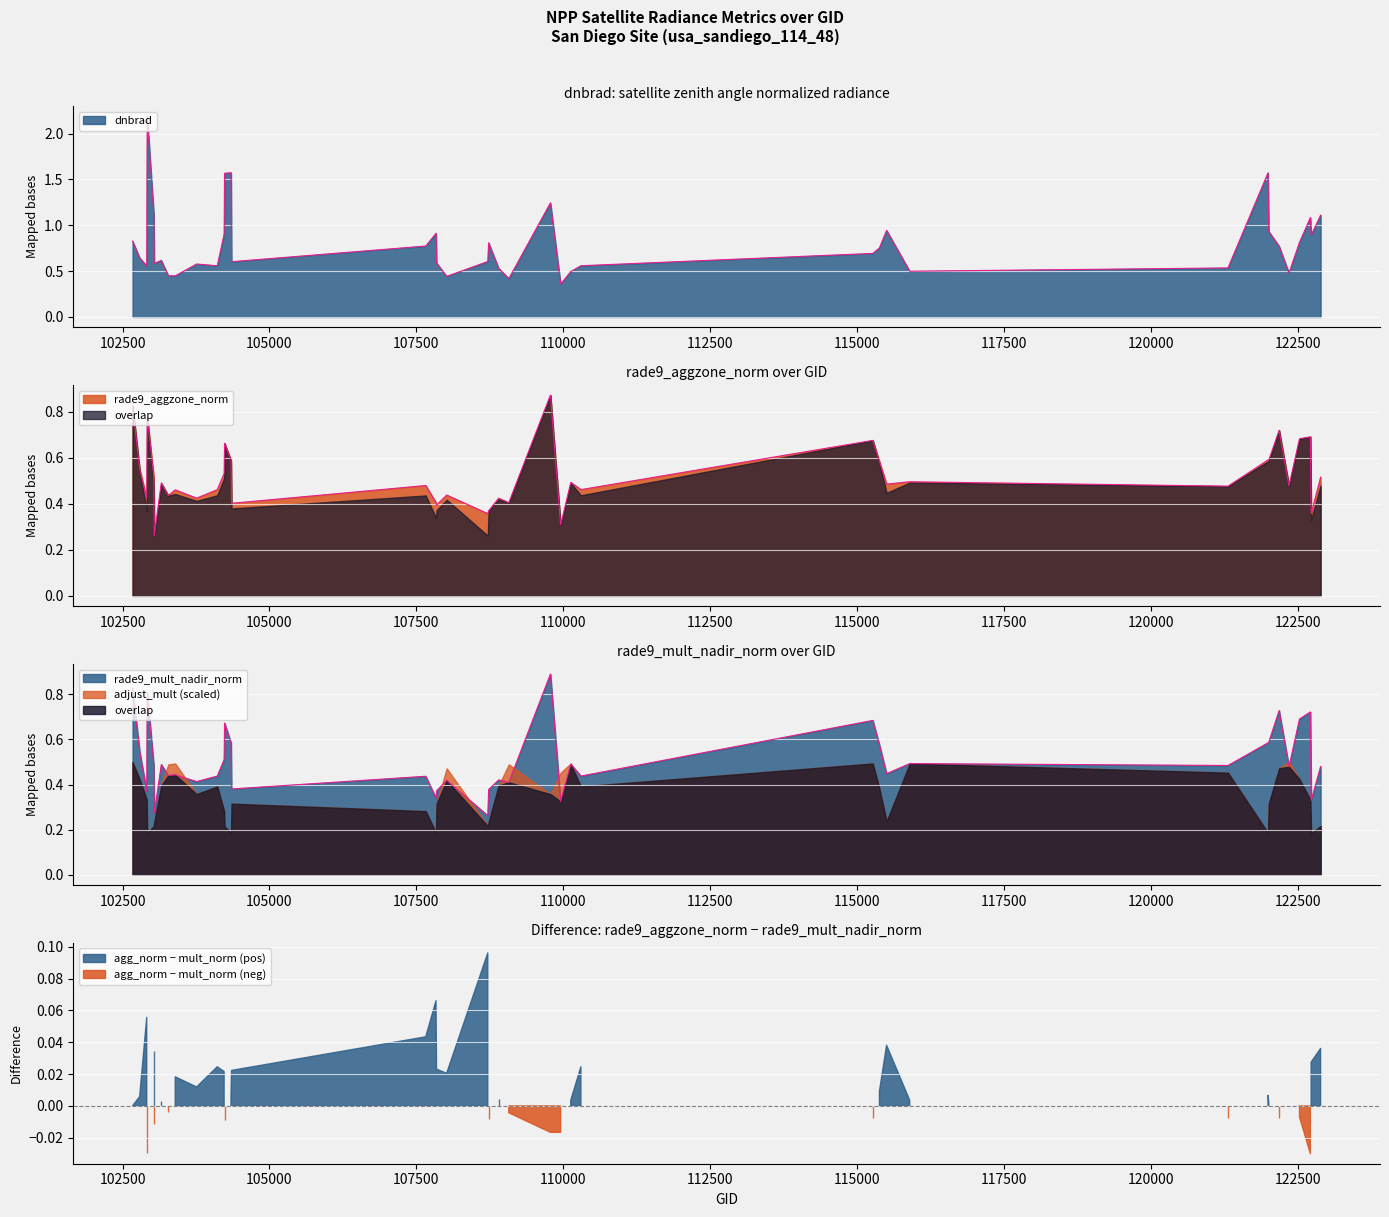

True or false: rade9_mult_nadir_norm and dnbrad intersect in this chart.

True